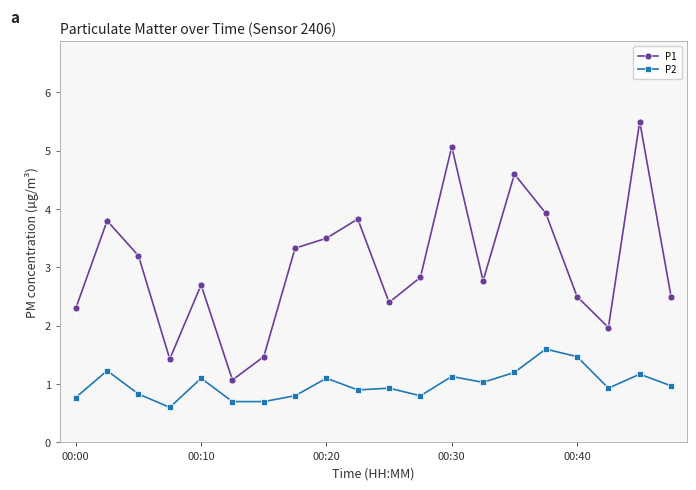

What is the value of the P1 point at the 18th from the left?

2.0